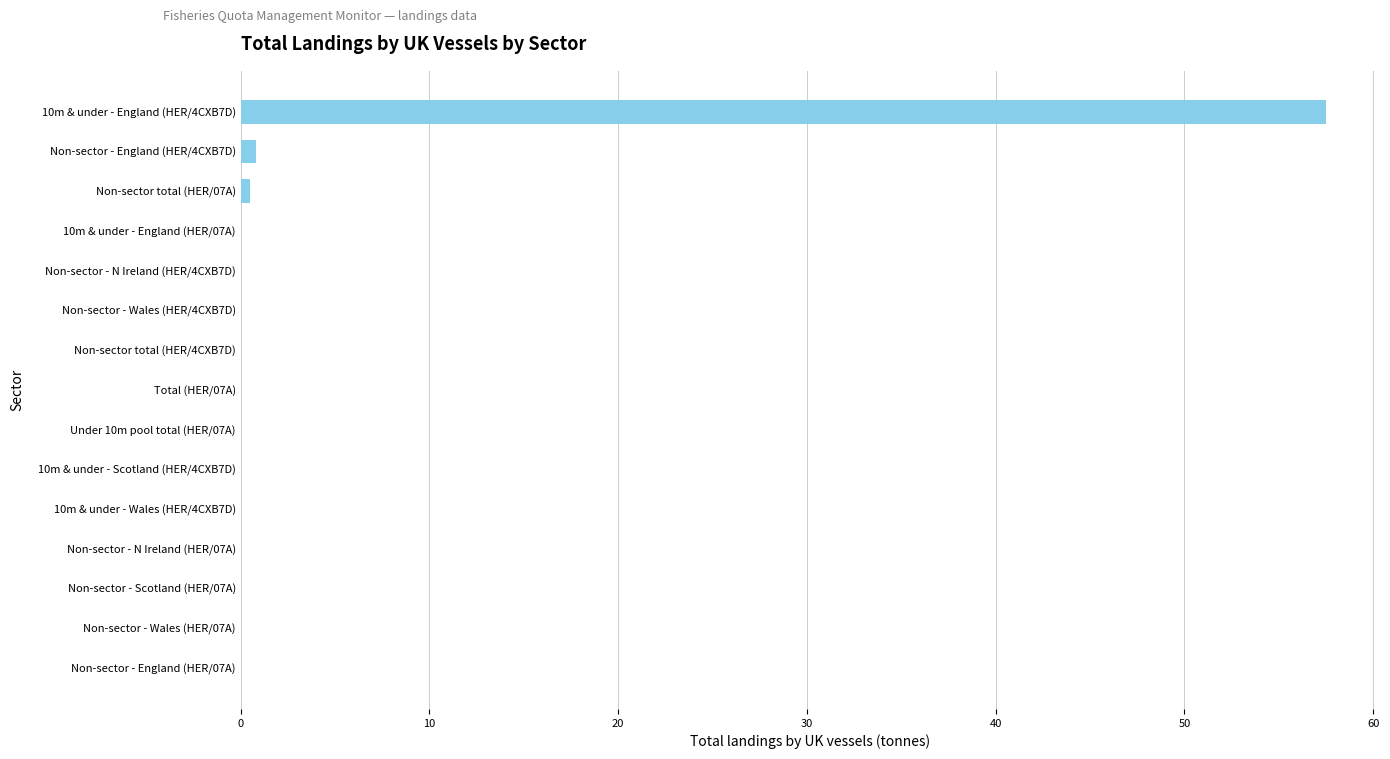

Is it true that the value at Non-sector - N Ireland (HER/07A) is 0.0?

True